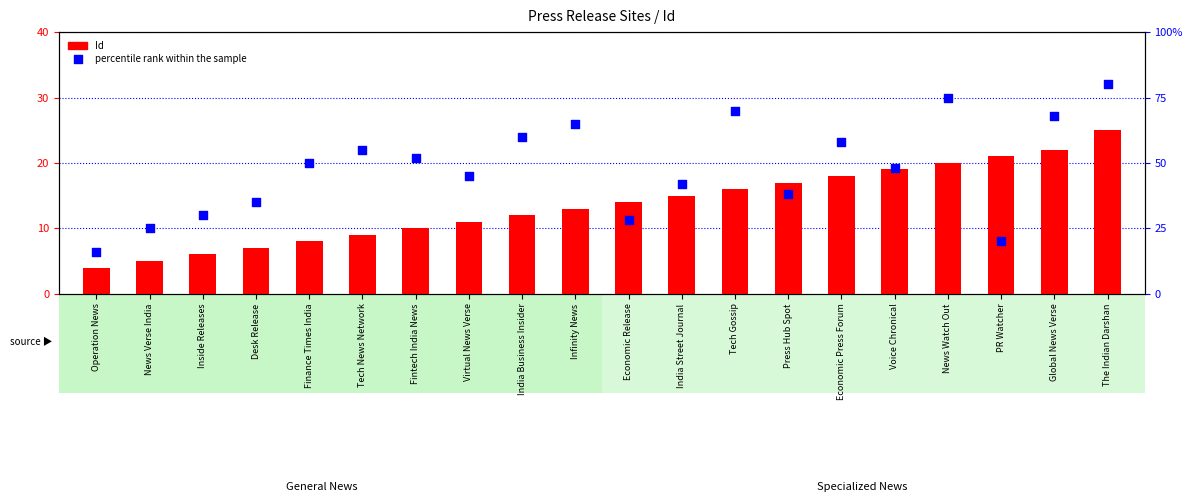

Is the value of Id at Economic Press Forum greater than the value of percentile rank within the sample at Infinity News?

No